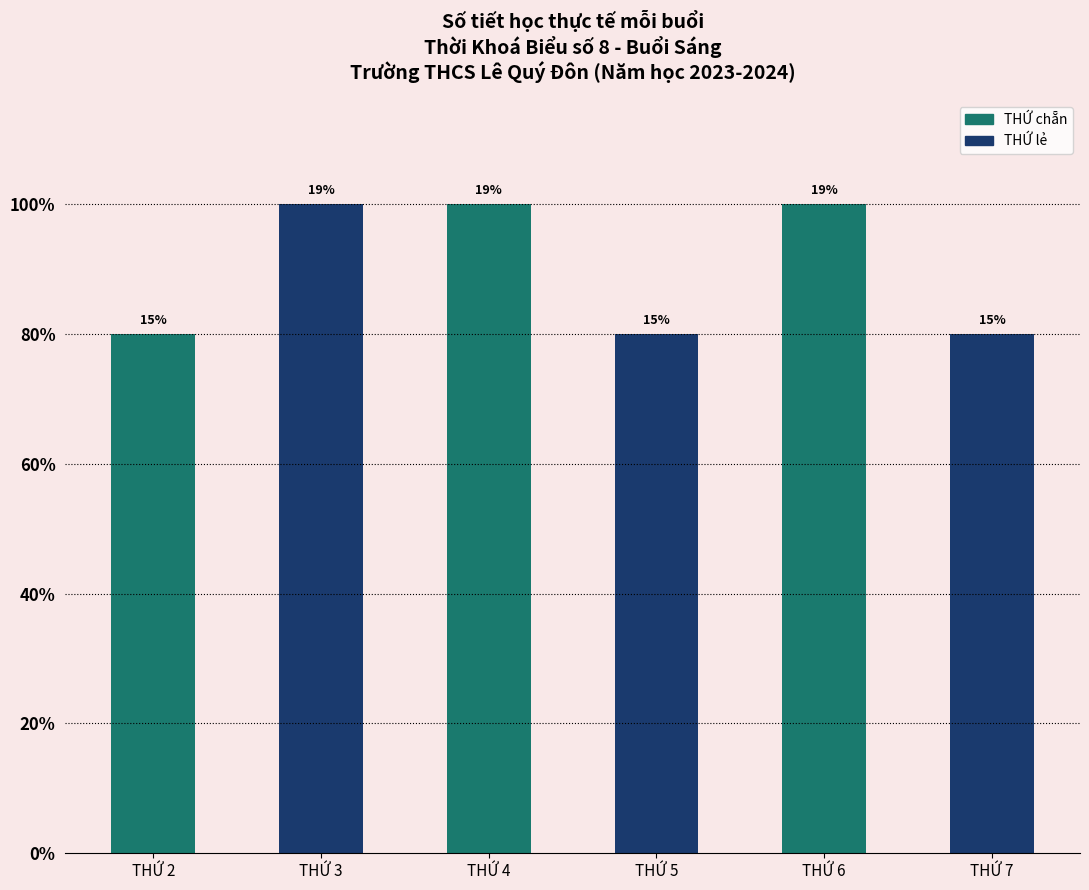

List the labels in order of value, largest first.

THỨ 3, THỨ 4, THỨ 6, THỨ 2, THỨ 5, THỨ 7